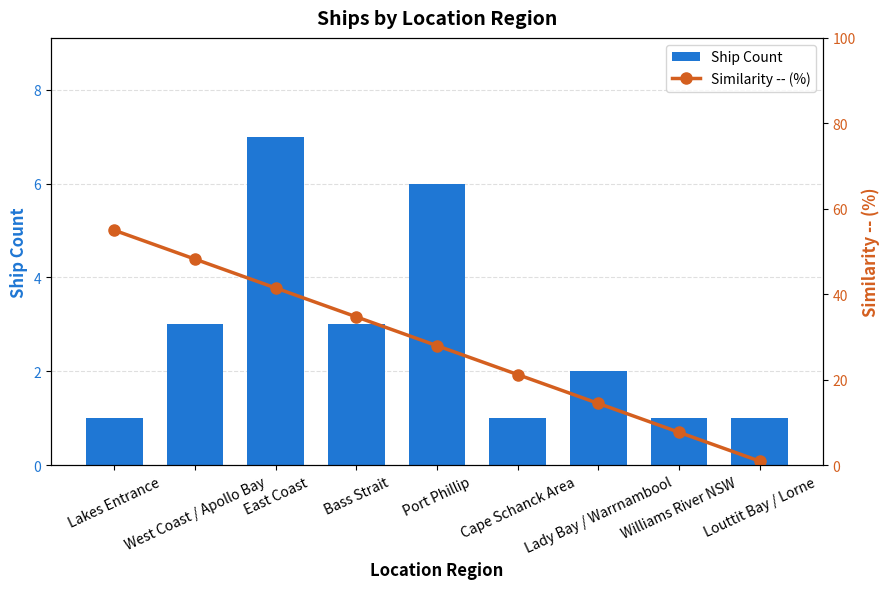

Are the bars grouped side by side (vs. stacked)?

Yes